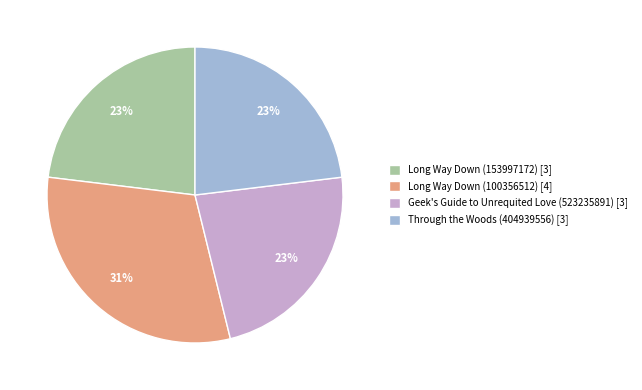

Do Long Way Down (153997172) [3] and Geek's Guide to Unrequited Love (523235891) [3] together represent more than half of the pie?

No